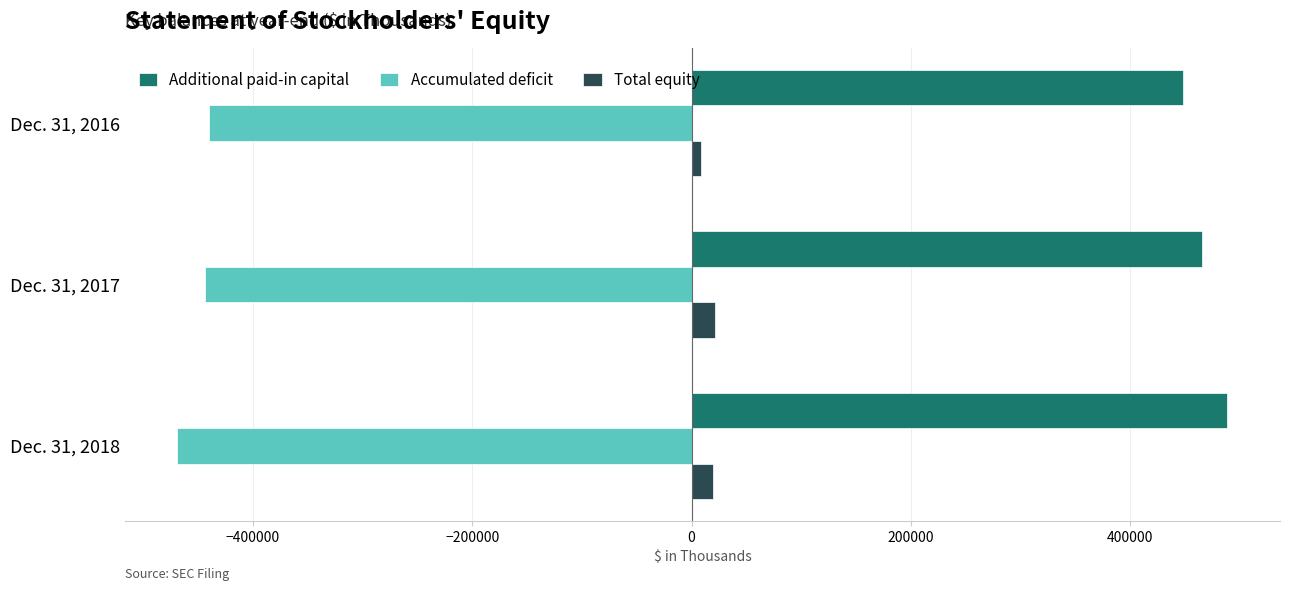

Rank the series by their average value, from lowest to highest.

Accumulated deficit, Total equity, Additional paid-in capital